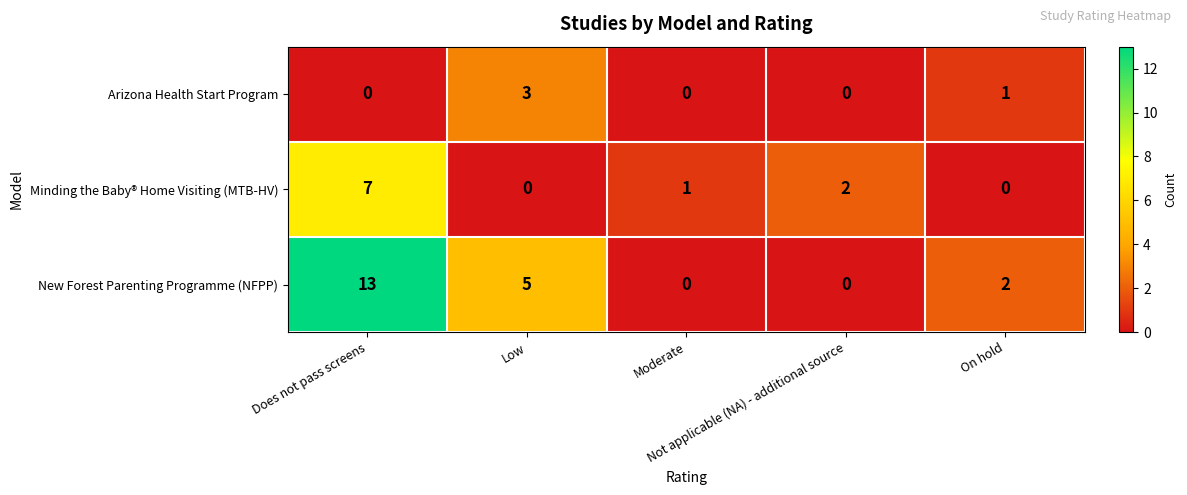

Which series has the largest total across all categories?

New Forest Parenting Programme (NFPP)